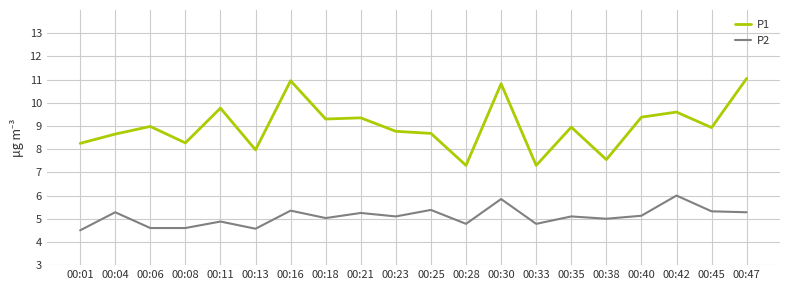

Which series has the largest total across all categories?

P1